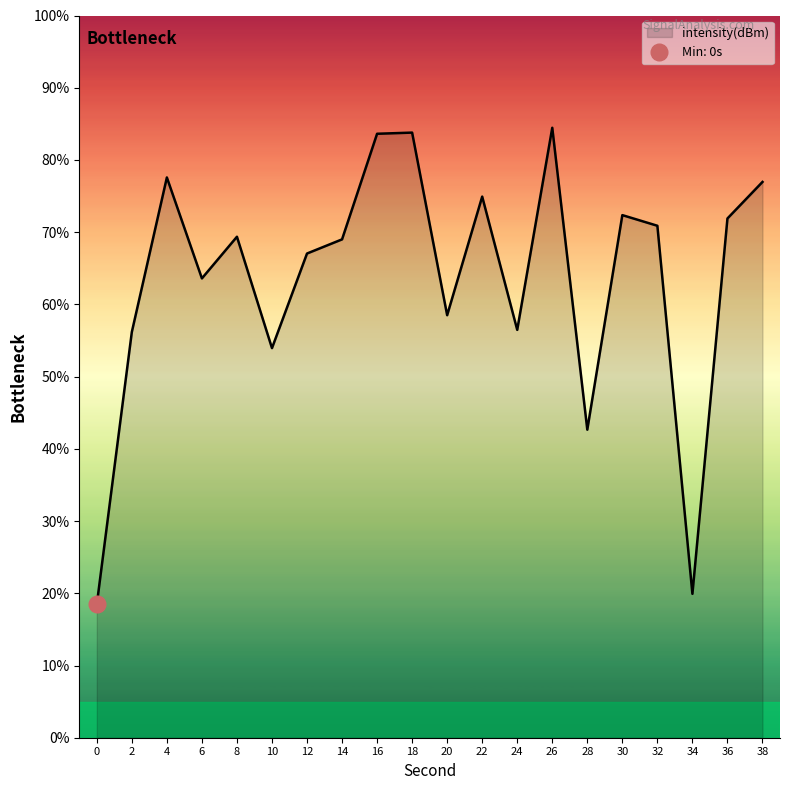

Reading right to left, list all the values displayed in this chart.

38=77.0	36=71.9	34=19.9	32=70.9	30=72.4	28=42.7	26=84.5	24=56.5	22=74.9	20=58.5	18=83.8	16=83.6	14=69.0	12=67.0	10=53.9	8=69.4	6=63.6	4=77.6	2=56.2	0=18.5